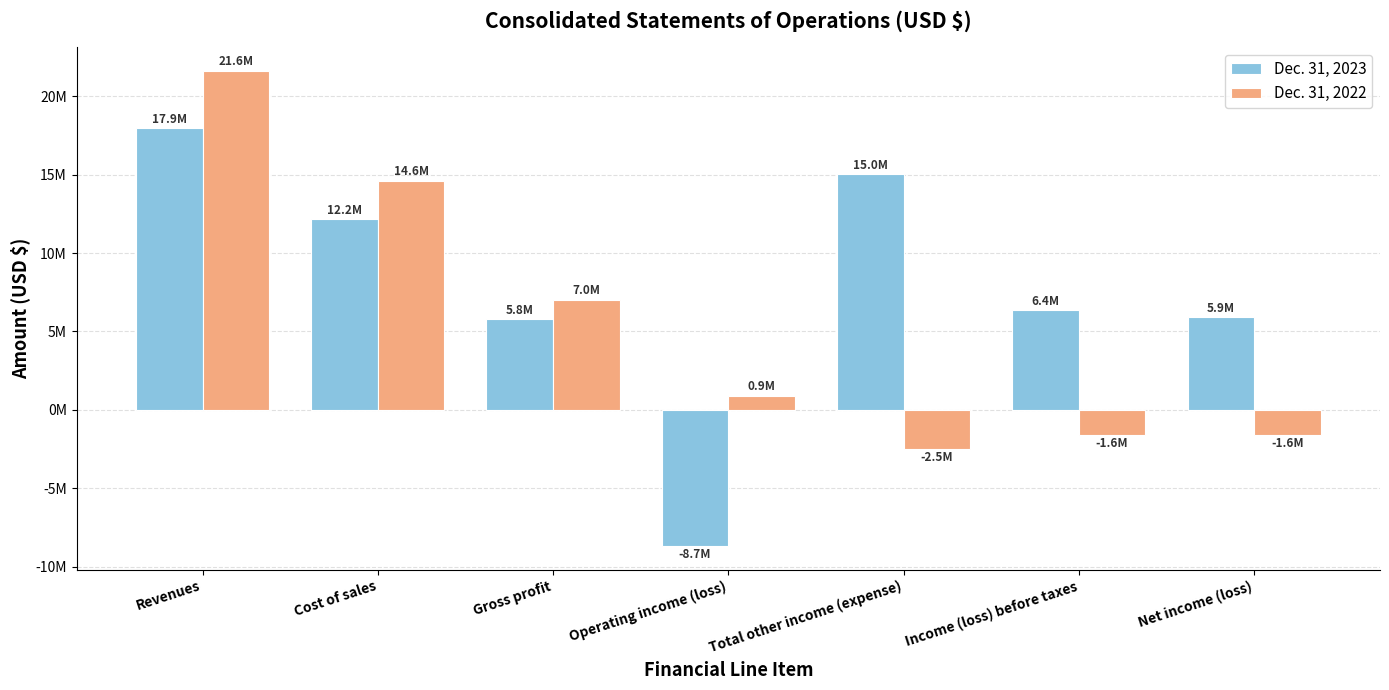

What are all the series names shown in the legend?

Dec. 31, 2023, Dec. 31, 2022